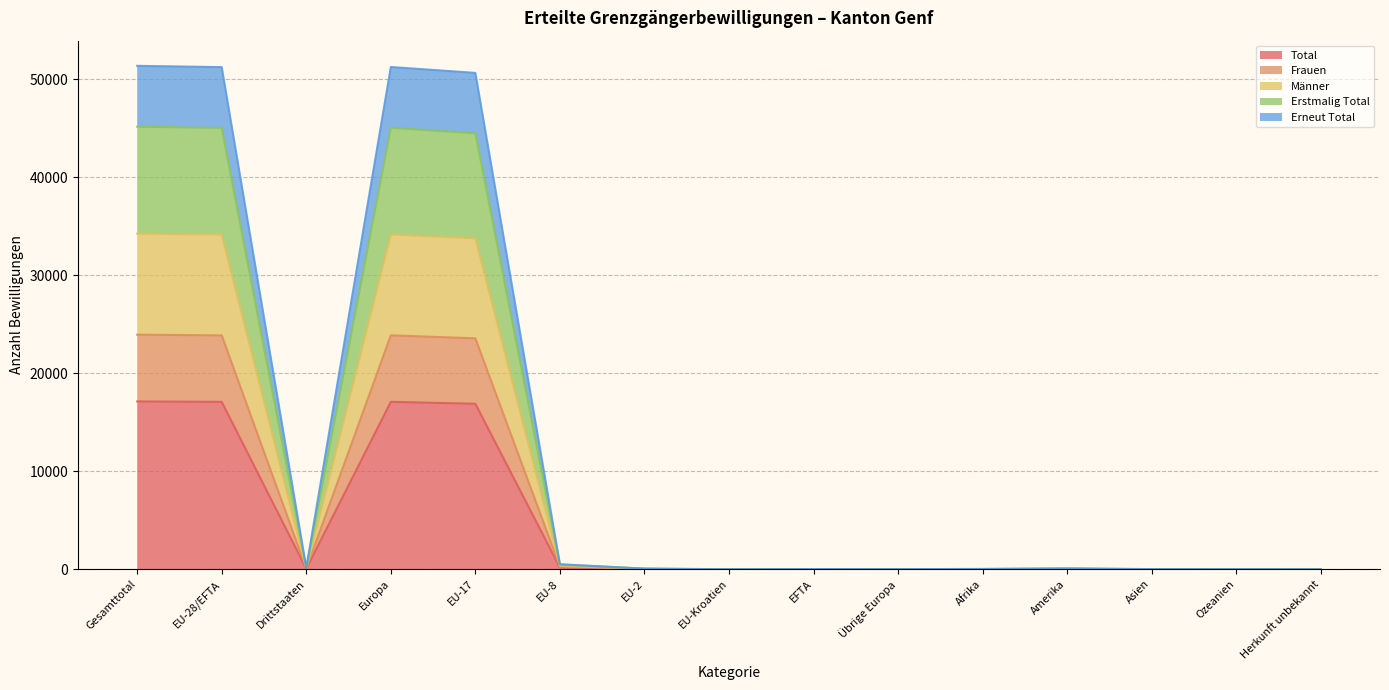

Reading left to right, extract all data points from this chart.

Total: Gesamttotal=17122	EU-28/EFTA=17078	Drittstaaten=44	Europa=17082	EU-17=16882	EU-8=170	EU-2=20	EU-Kroatien=0	EFTA=6	Übrige Europa=4	Afrika=9	Amerika=25	Asien=4	Ozeanien=2	Herkunft unbekannt=0
Frauen: Gesamttotal=23932	EU-28/EFTA=23860	Drittstaaten=72	Europa=23866	EU-17=23559	EU-8=262	EU-2=30	EU-Kroatien=0	EFTA=9	Übrige Europa=6	Afrika=15	Amerika=40	Asien=7	Ozeanien=4	Herkunft unbekannt=0
Männer: Gesamttotal=34244	EU-28/EFTA=34156	Drittstaaten=88	Europa=34164	EU-17=33764	EU-8=340	EU-2=40	EU-Kroatien=0	EFTA=12	Übrige Europa=8	Afrika=18	Amerika=50	Asien=8	Ozeanien=4	Herkunft unbekannt=0
Erstmalig Total: Gesamttotal=45151	EU-28/EFTA=45034	Drittstaaten=117	Europa=45044	EU-17=44482	EU-8=479	EU-2=57	EU-Kroatien=0	EFTA=16	Übrige Europa=10	Afrika=25	Amerika=64	Asien=12	Ozeanien=6	Herkunft unbekannt=0
Erneut Total: Gesamttotal=51366	EU-28/EFTA=51234	Drittstaaten=132	Europa=51246	EU-17=50646	EU-8=510	EU-2=60	EU-Kroatien=0	EFTA=18	Übrige Europa=12	Afrika=27	Amerika=75	Asien=12	Ozeanien=6	Herkunft unbekannt=0